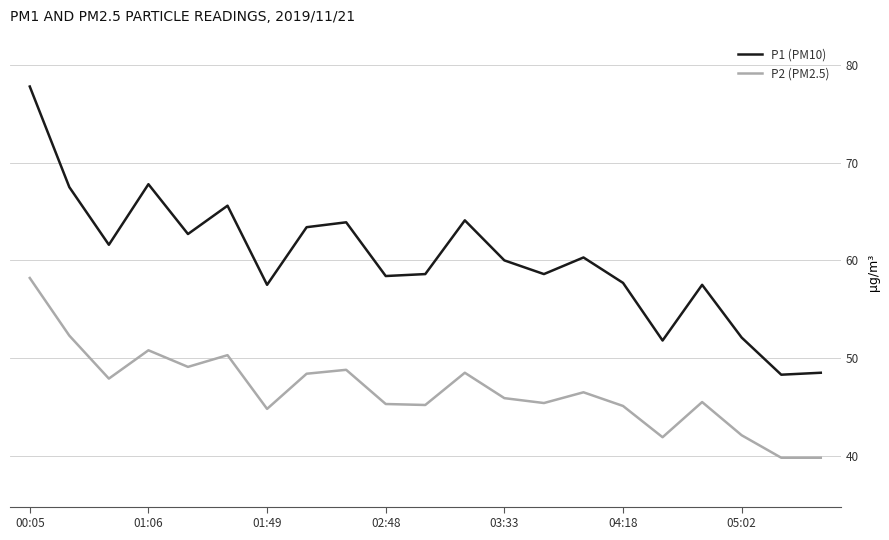

Which series has the largest range (max minus min)?

P1 (PM10)